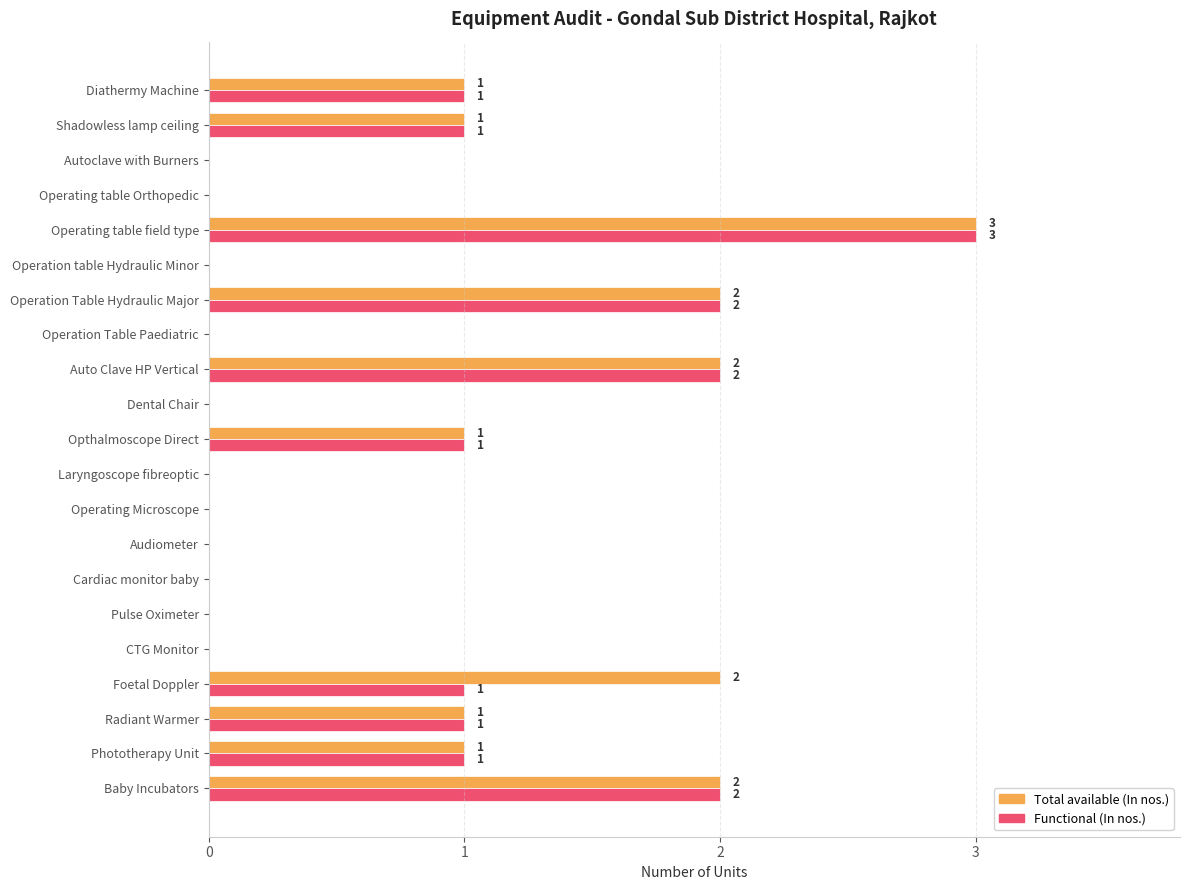

What is the sum of all Total available (In nos.) values?

16